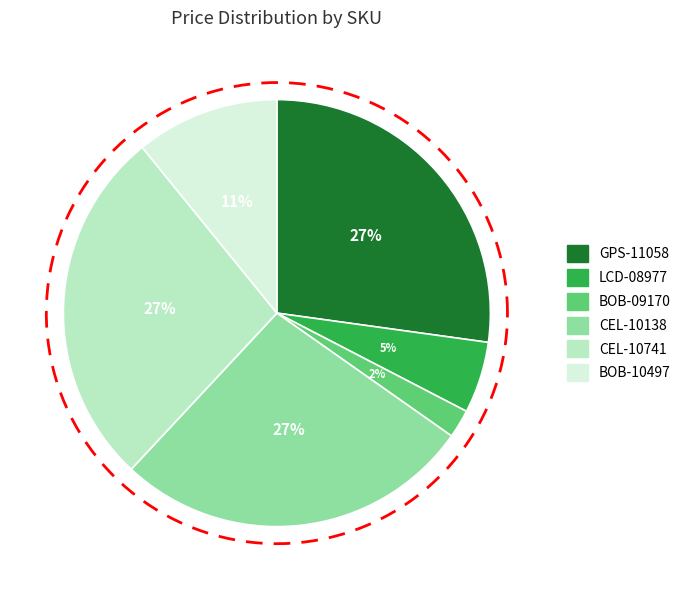

What is the total percentage of CEL-10138 and LCD-08977?

32.6%